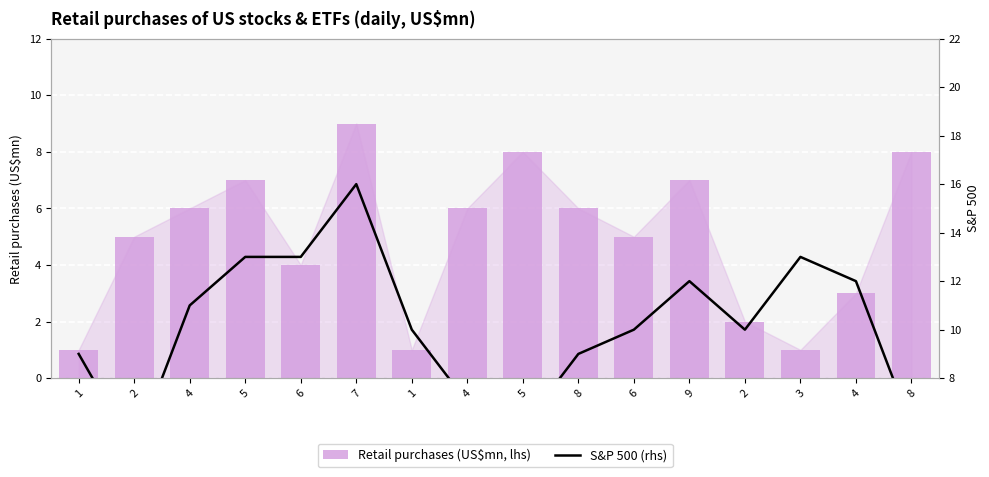

At which label does Retail purchases (US$mn, lhs) first exceed 6?

5